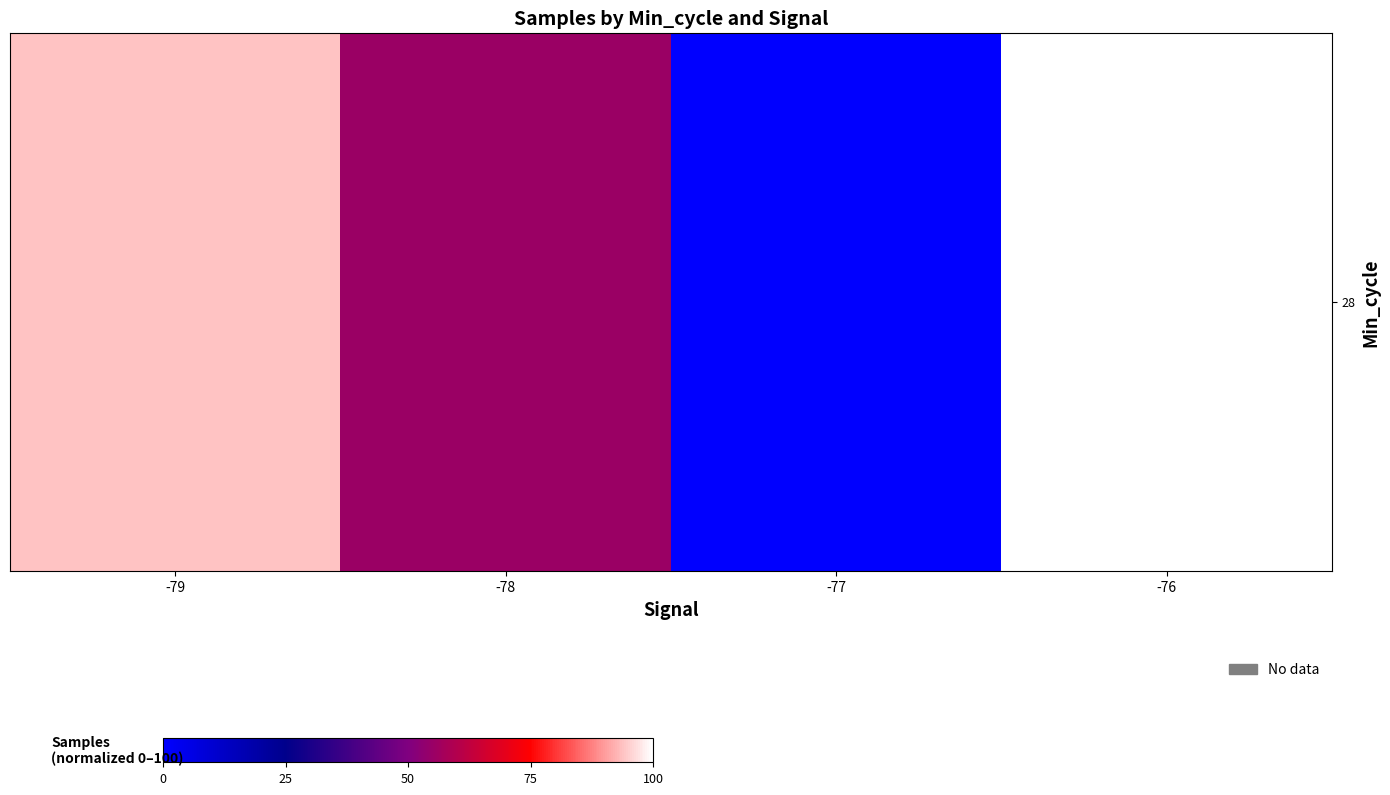

Reading right to left, transcribe all the data shown in this chart.

-76=100.0	-77=0.0	-78=55.3	-79=93.9